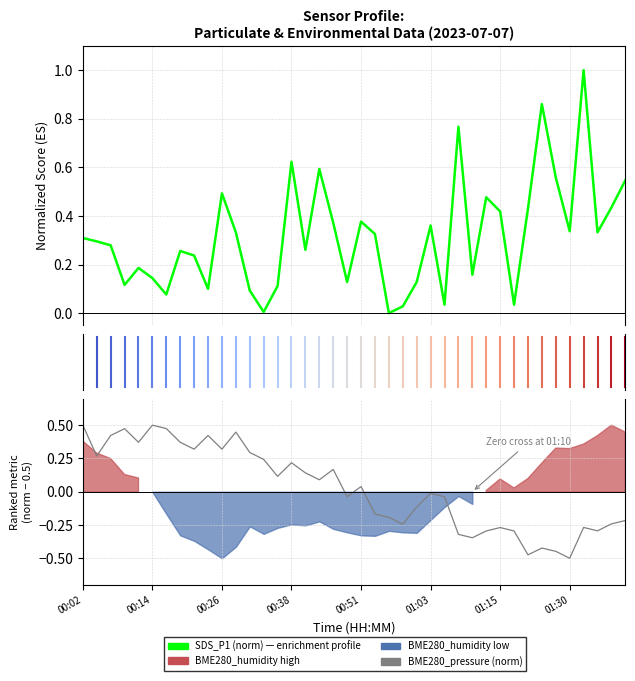

Where do SDS_P1 (norm) and BME280_pressure (norm) first cross each other?

00:02 and 00:14